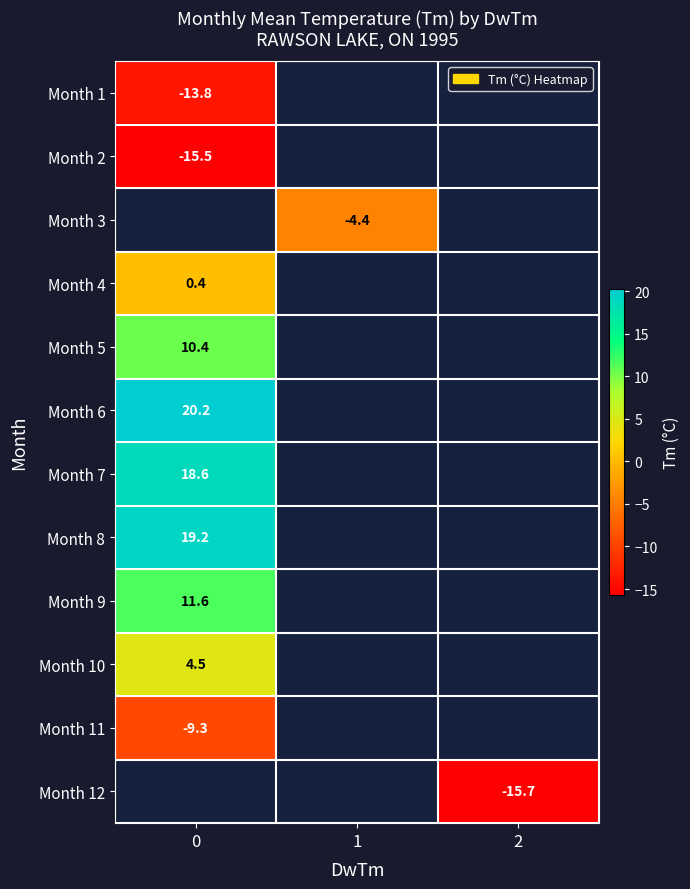

Is it true that Month 7 equals 9.8 at 0?

False